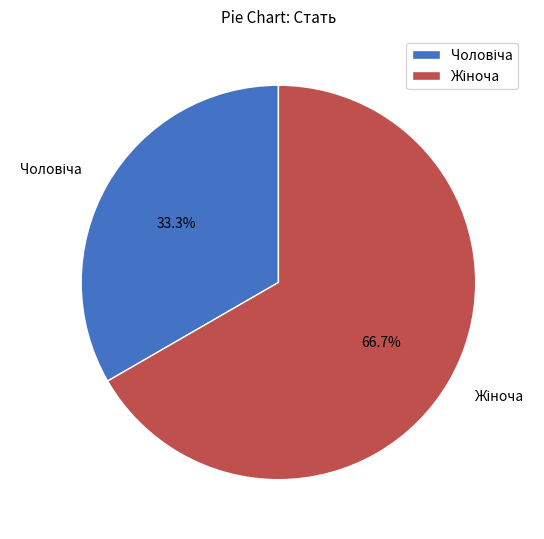

Is there any slice that represents more than half of the pie?

Yes